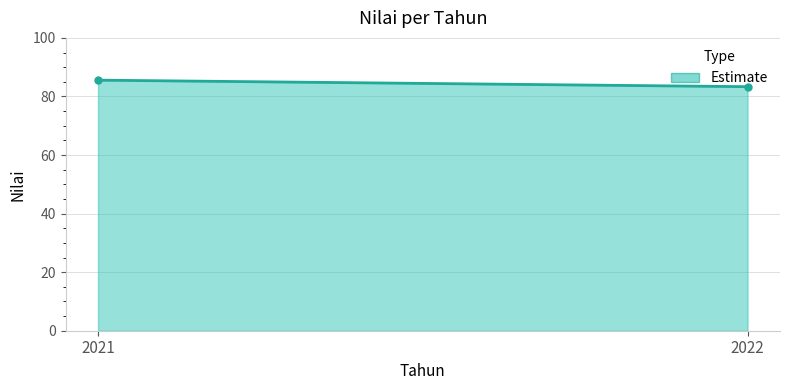

How many lines are shown in the chart?

1